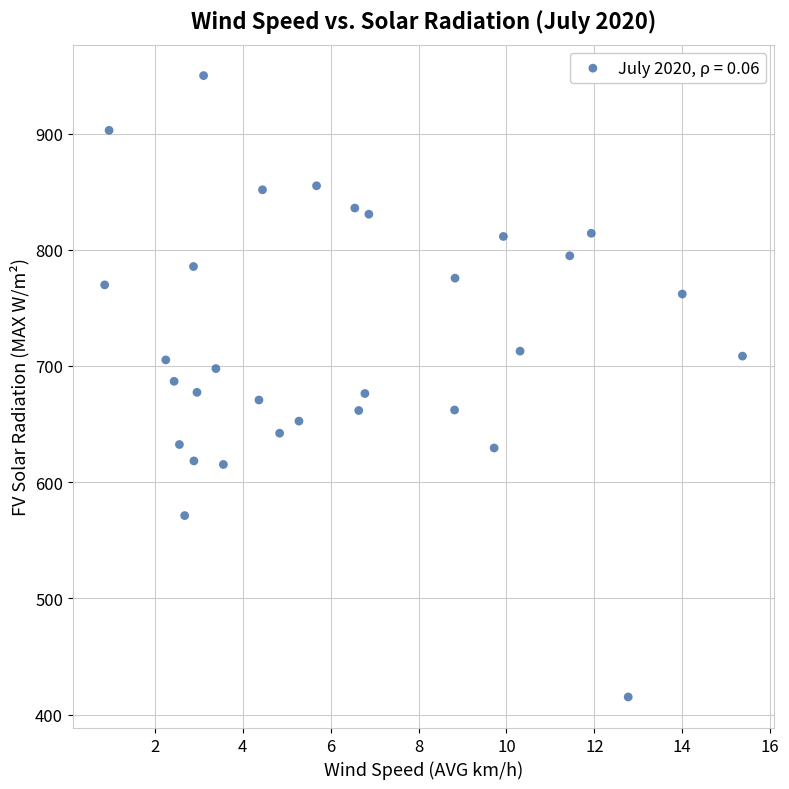

What is the range of Y values (max minus min)?

534.7